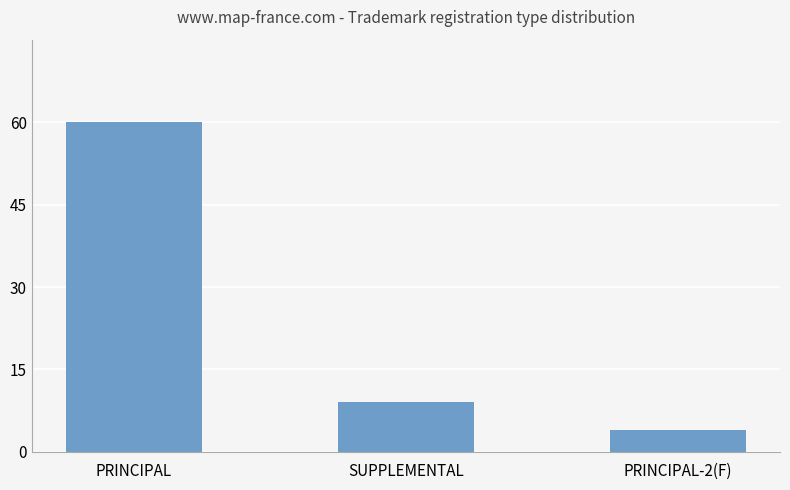

How many data points are less than 9?

1